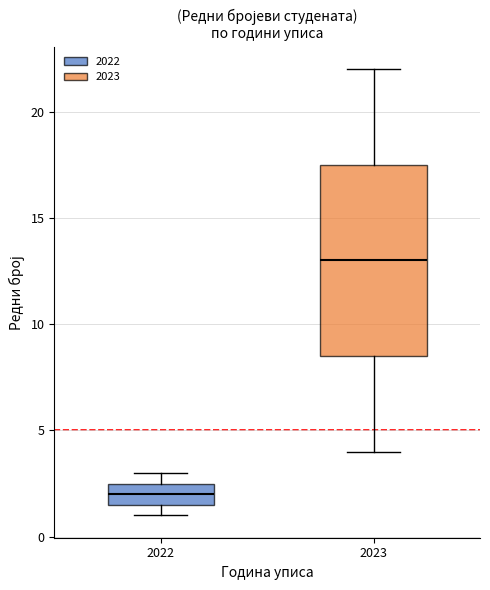

Which box's median line is the highest?

2023